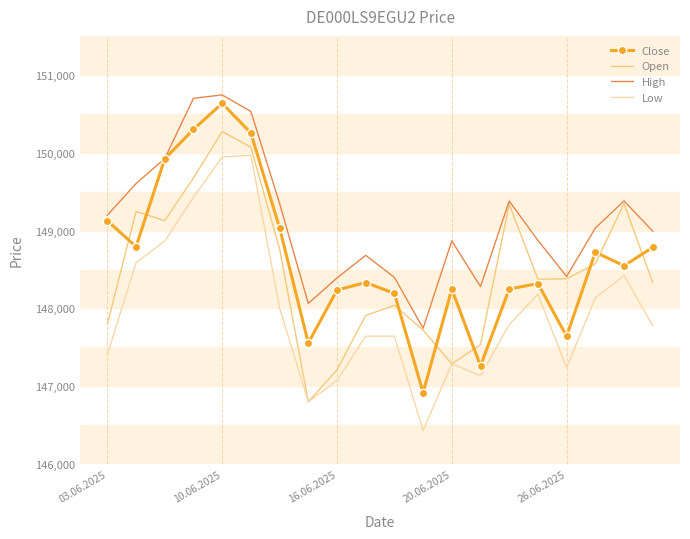

What is the maximum value for Close?

150634